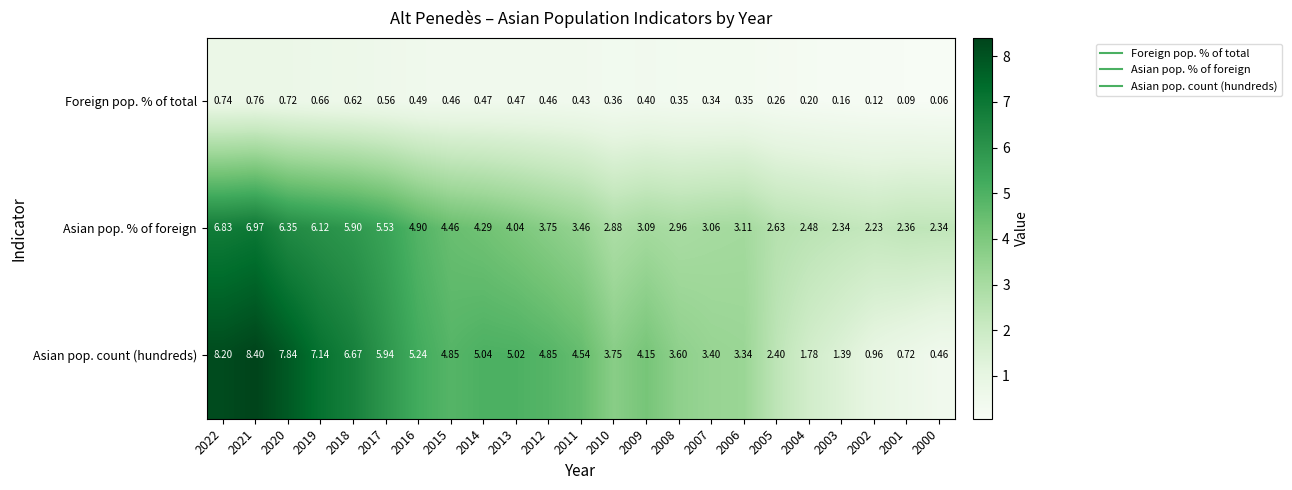

Which series has the largest range (max minus min)?

Asian pop. count (hundreds)